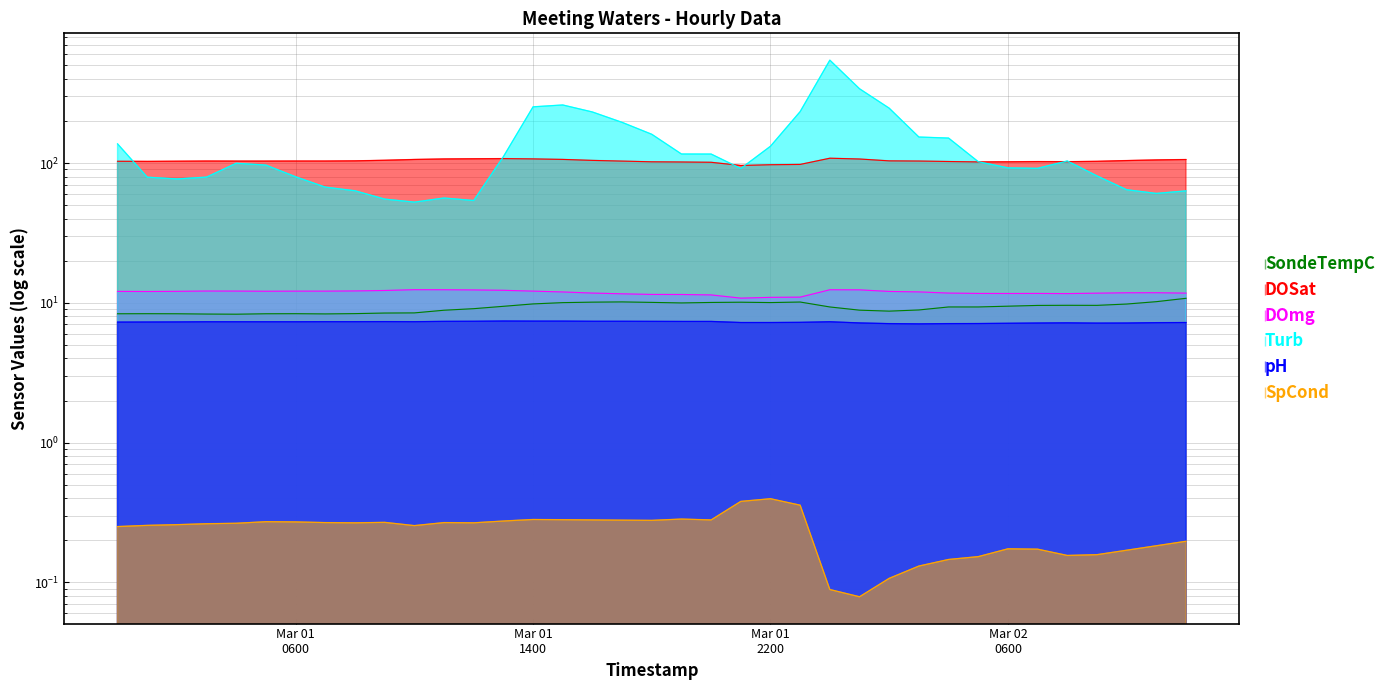

Is the value of DOSat at 6 greater than the value of DOmg at 19?

Yes